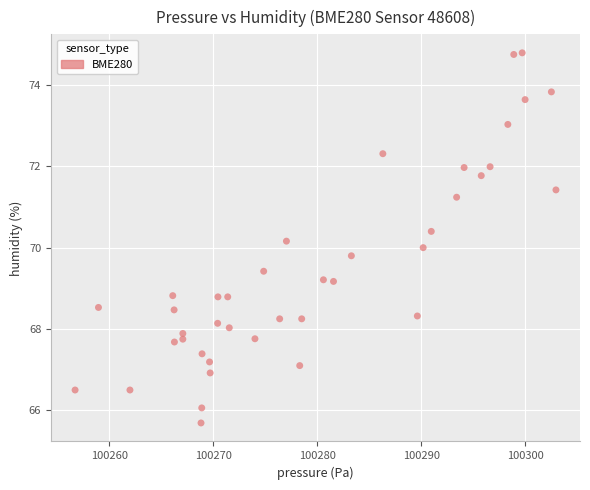

What is the range of Y values (max minus min)?

9.1